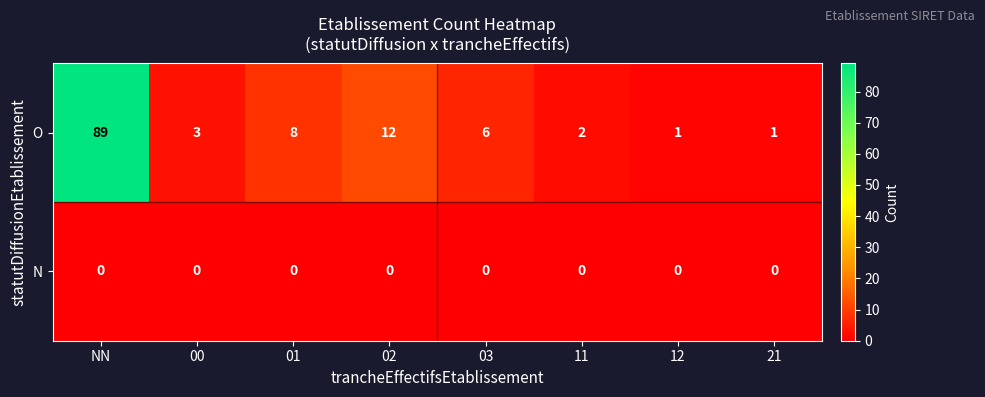

The N series shows 0 at 03. True or false?

True